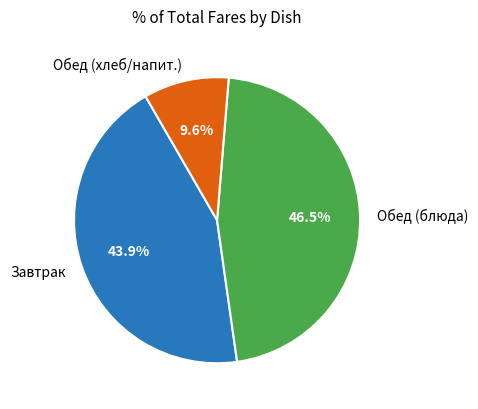

Approximately how many times larger is the value at Завтрак compared to Обед (блюда)?

0.9